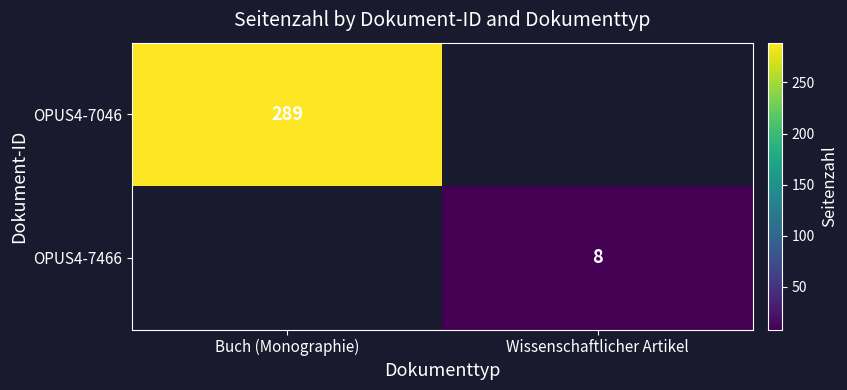

The value of OPUS4-7466 at Wissenschaftlicher Artikel is 11. True or false?

False